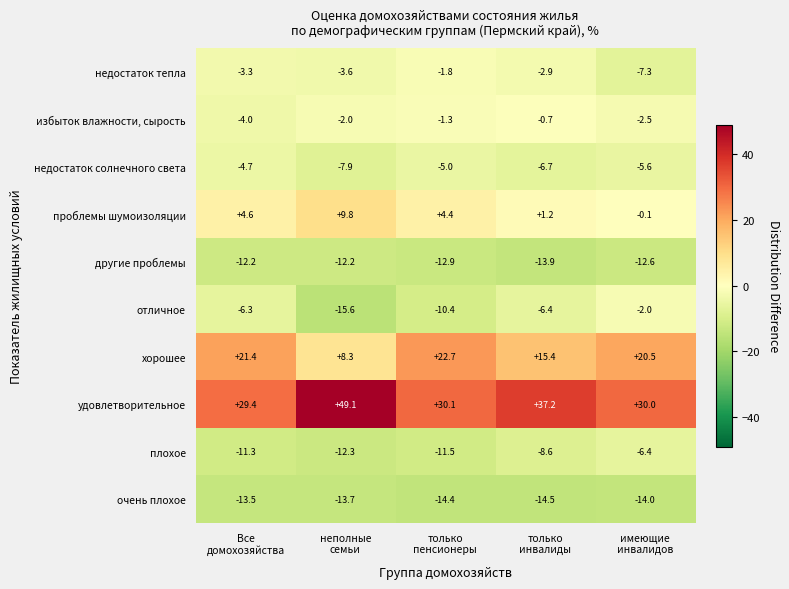

Which series has the largest range (max minus min)?

удовлетворительное